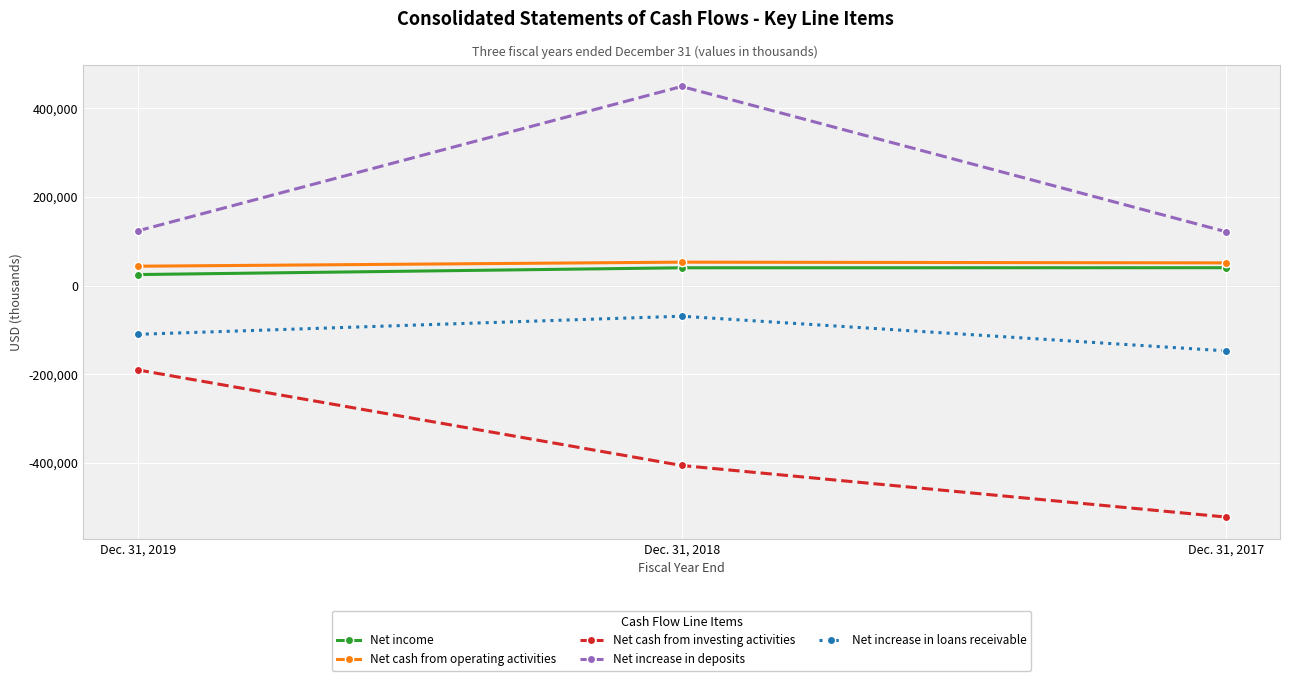

List the series in order of their peak value, lowest first.

Net cash from investing activities, Net increase in loans receivable, Net income, Net cash from operating activities, Net increase in deposits